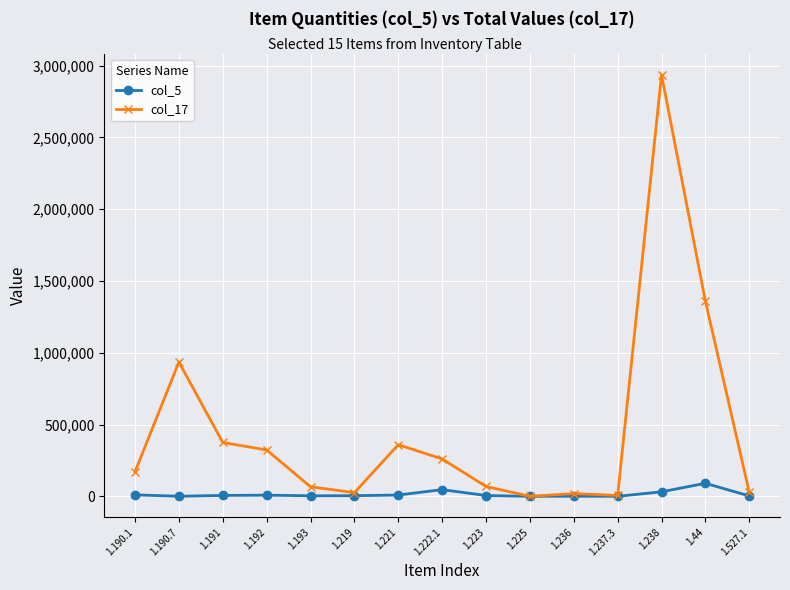

In col_17, how many points are lower than both neighbors (excluding endpoints)?

3